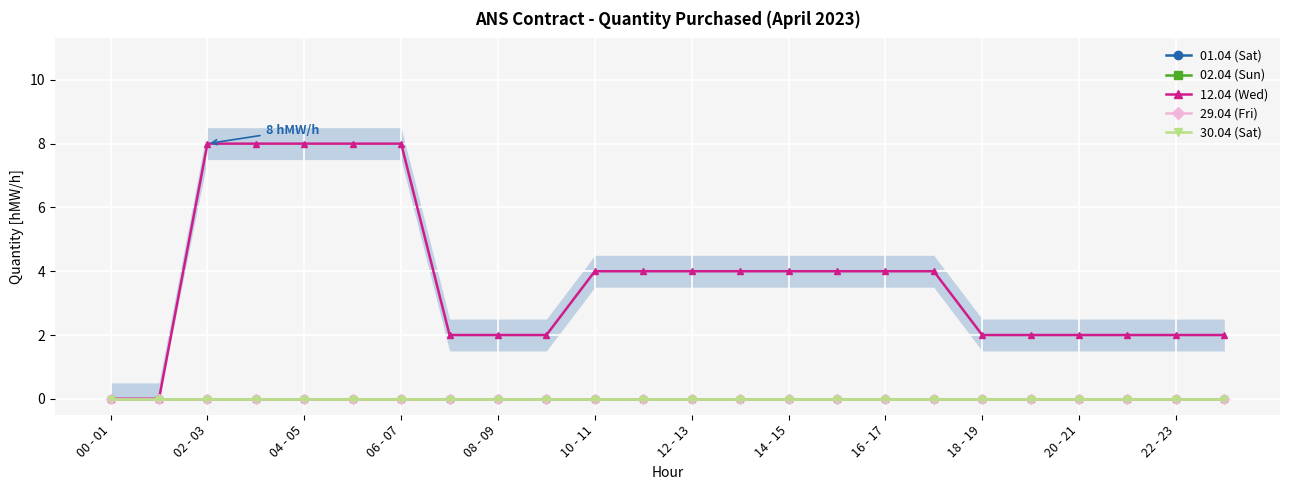

At which label does 29.04 (Fri) reach its peak?

00 - 01